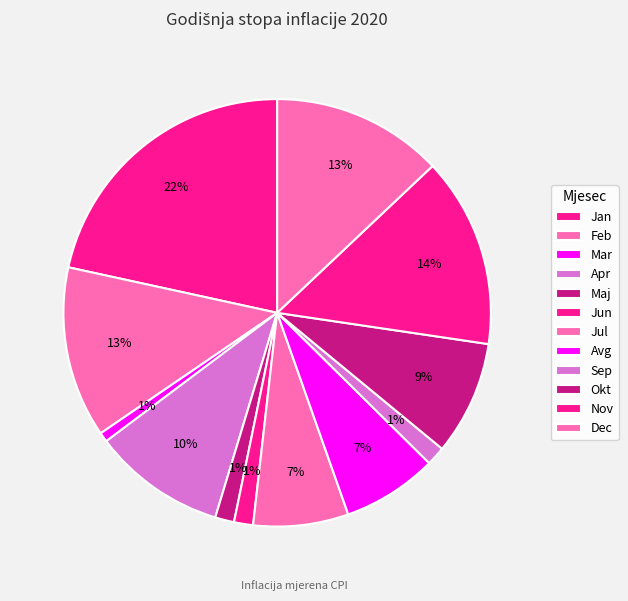

To the nearest percent, what is the average slice percentage?

8%